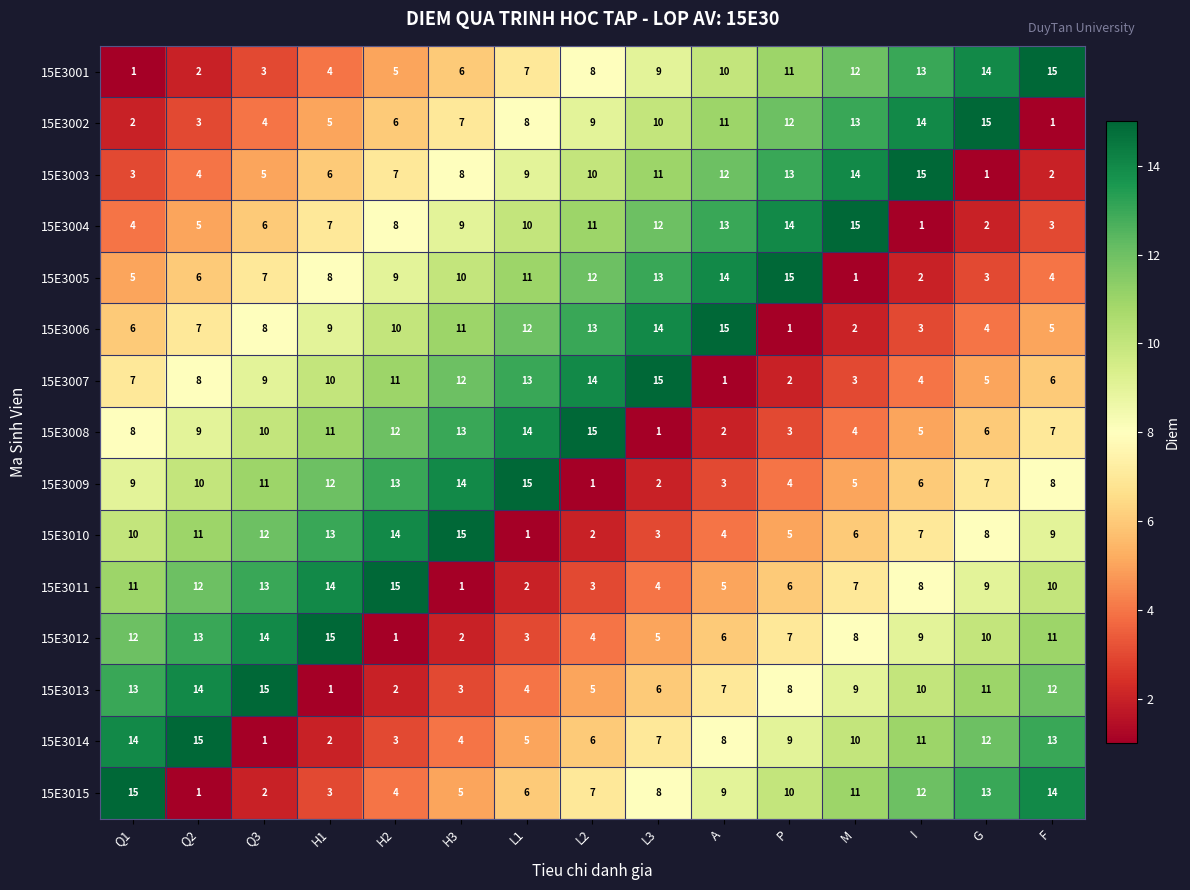

What is the sum of all 15E3008 values?

120